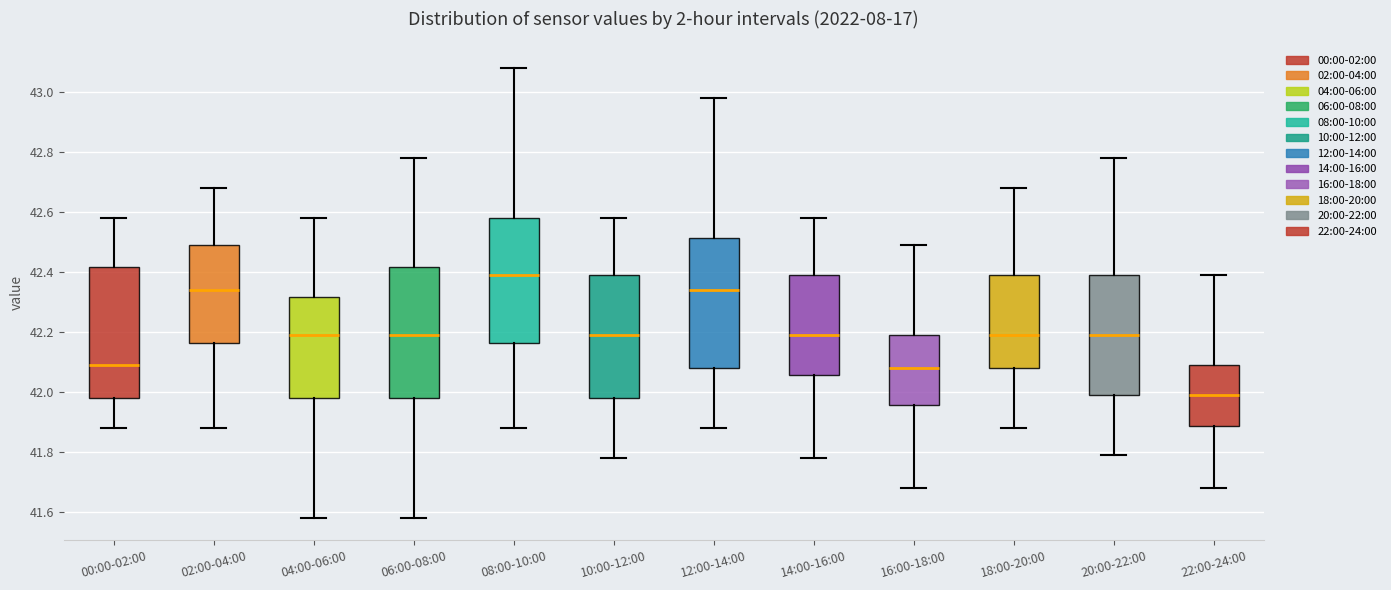

Which box has the highest median line?

08:00-10:00